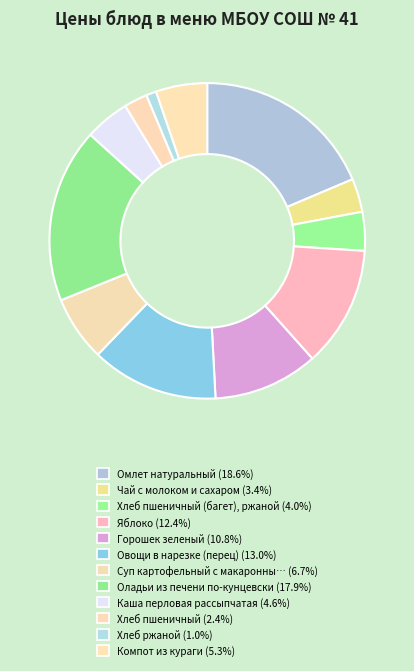

How many segments does this pie chart have?

12